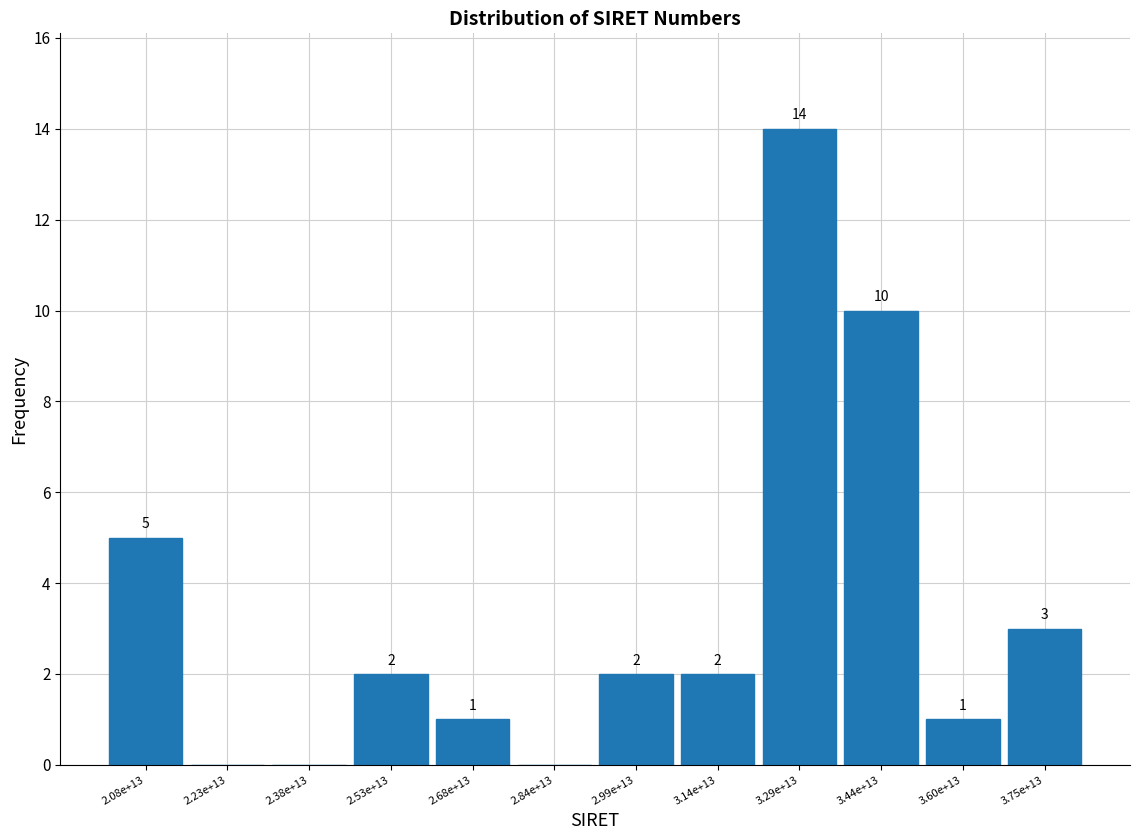

Reading left to right, list all the values displayed in this chart.

2.08e+13=5	2.23e+13=0	2.38e+13=0	2.53e+13=2	2.68e+13=1	2.84e+13=0	2.99e+13=2	3.14e+13=2	3.29e+13=14	3.44e+13=10	3.60e+13=1	3.75e+13=3